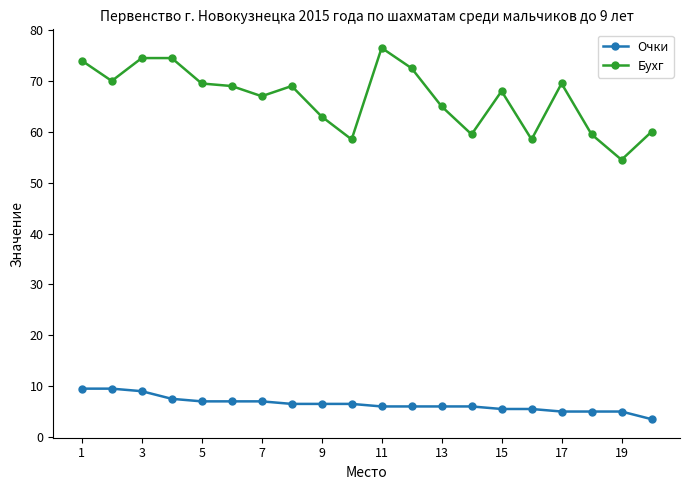

Which series has the widest spread of values?

Бухг